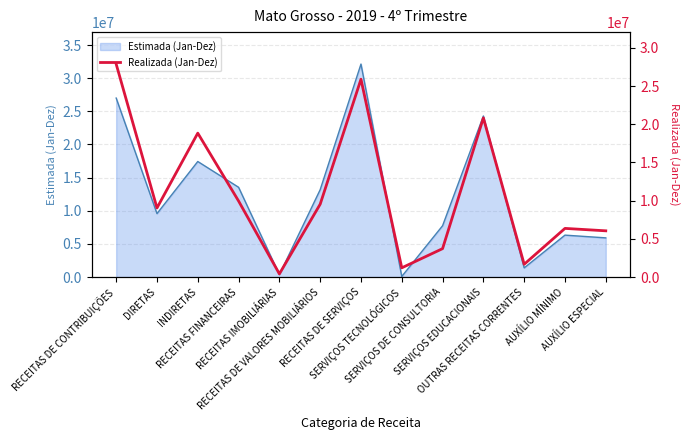

What is the average value?

10880621.3